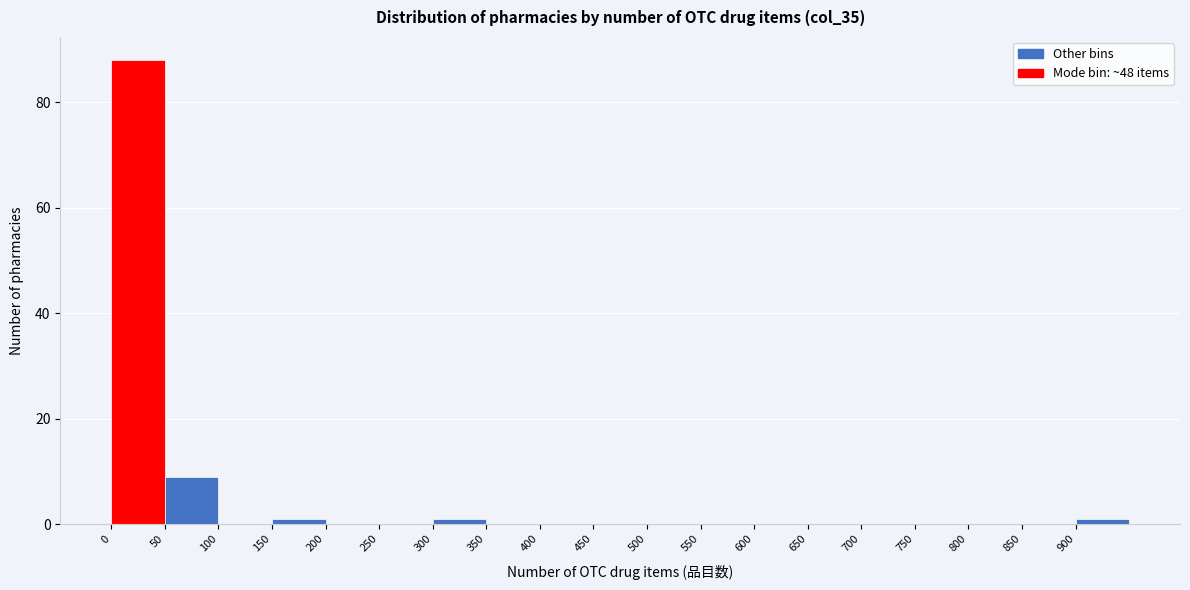

Reading left to right, list every bar in this chart as the range it spans on the x-axis followed by its height. The values are not printed on the chart, so give them approximately, as read against the axis.

0 to 50: 88
50 to 100: 10
100 to 150: 0
150 to 200: under 2
200 to 250: 0
250 to 300: 0
300 to 350: under 2
350 to 400: 0
400 to 450: 0
450 to 500: 0
500 to 550: 0
550 to 600: 0
600 to 650: 0
650 to 700: 0
700 to 750: 0
750 to 800: 0
800 to 850: 0
850 to 900: 0
900 to 950: under 2